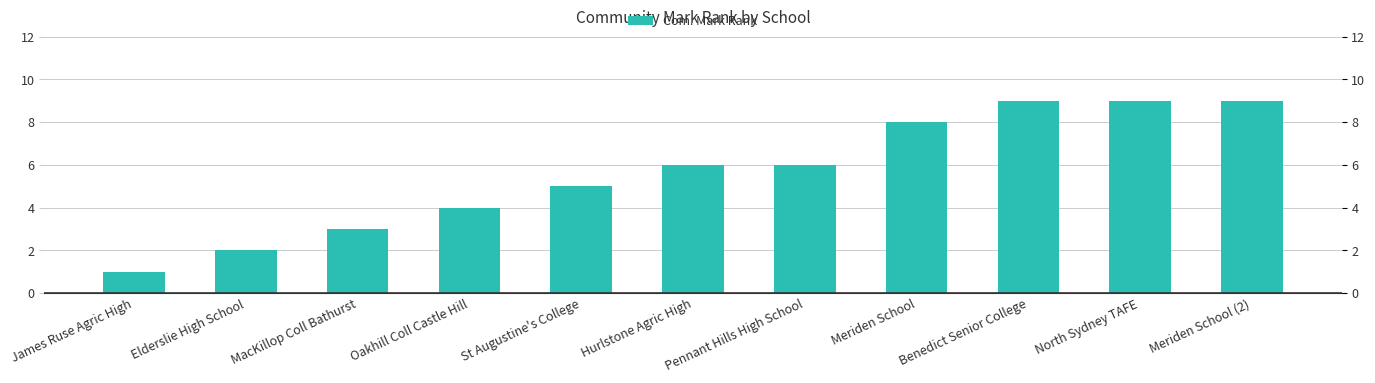

The value at Pennant Hills High School is 10. True or false?

False